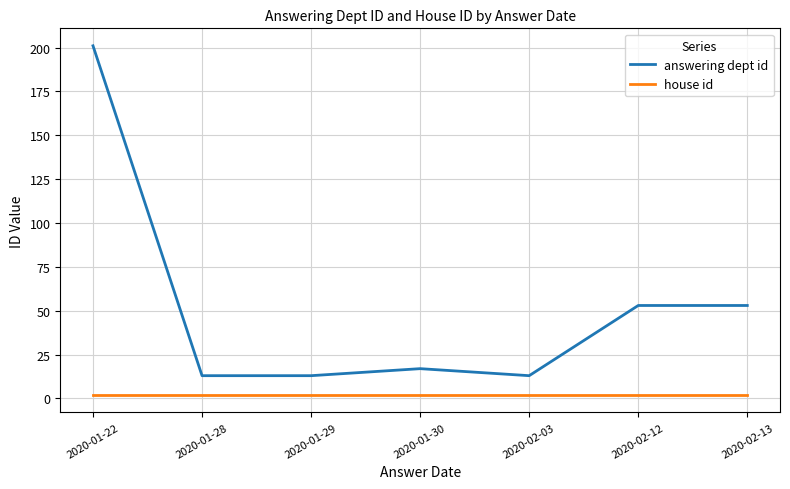

Which series has the largest total across all categories?

answering dept id